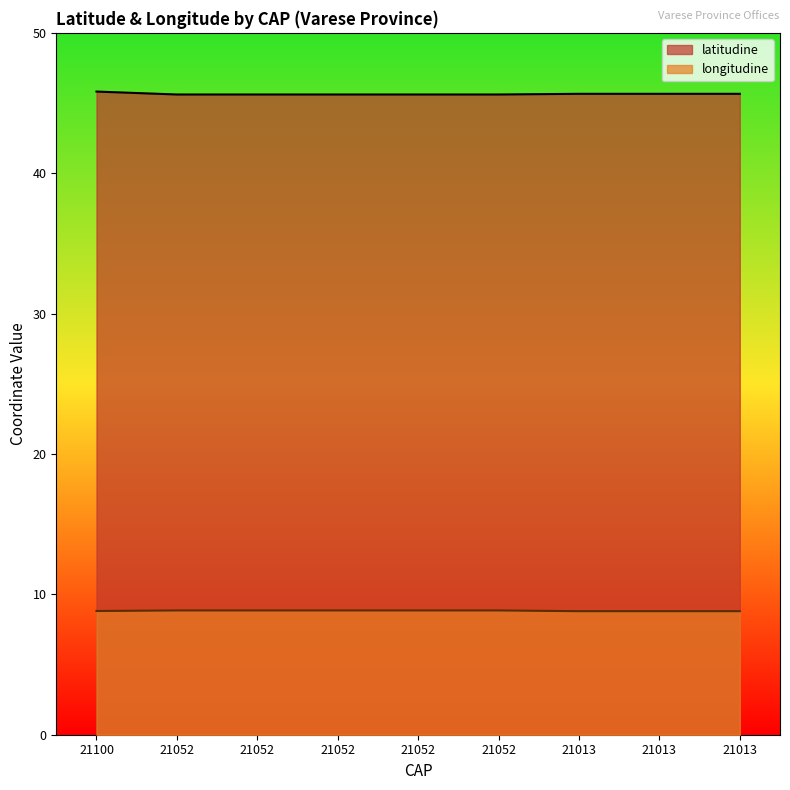

Reading right to left, extract all data points from this chart.

latitudine: 21013=45.7	21013=45.7	21013=45.7	21052=45.6	21052=45.6	21052=45.6	21052=45.6	21052=45.6	21100=45.8
longitudine: 21013=8.8	21013=8.8	21013=8.8	21052=8.9	21052=8.9	21052=8.9	21052=8.9	21052=8.9	21100=8.8